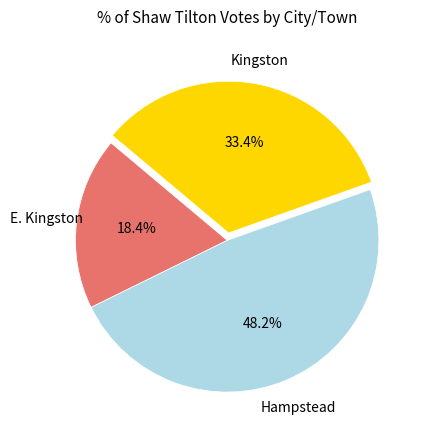

Is there any slice that represents more than half of the pie?

No